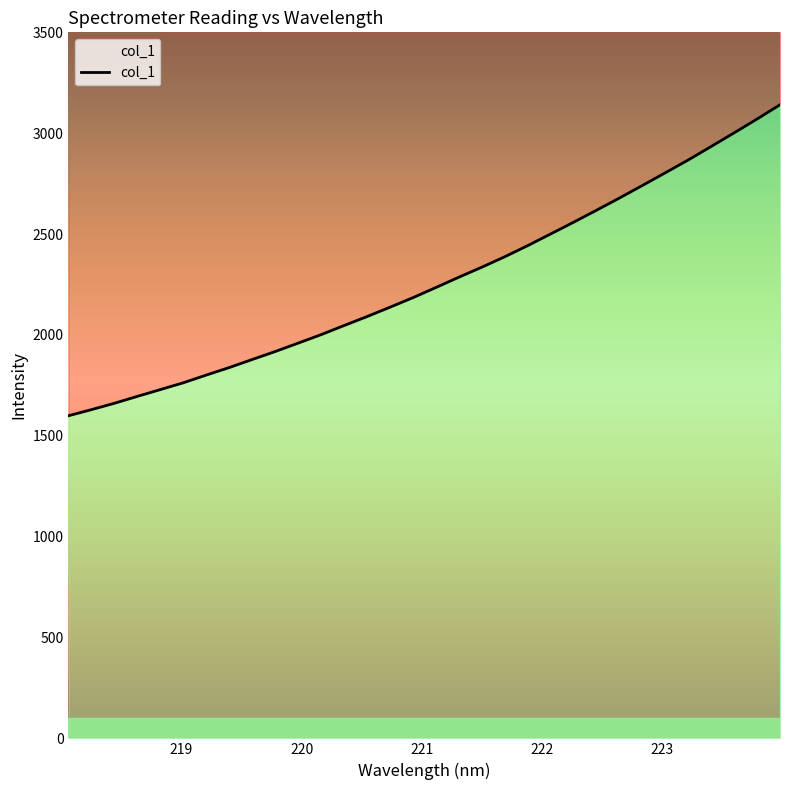

Does the chart display data point markers on the line(s)?

No